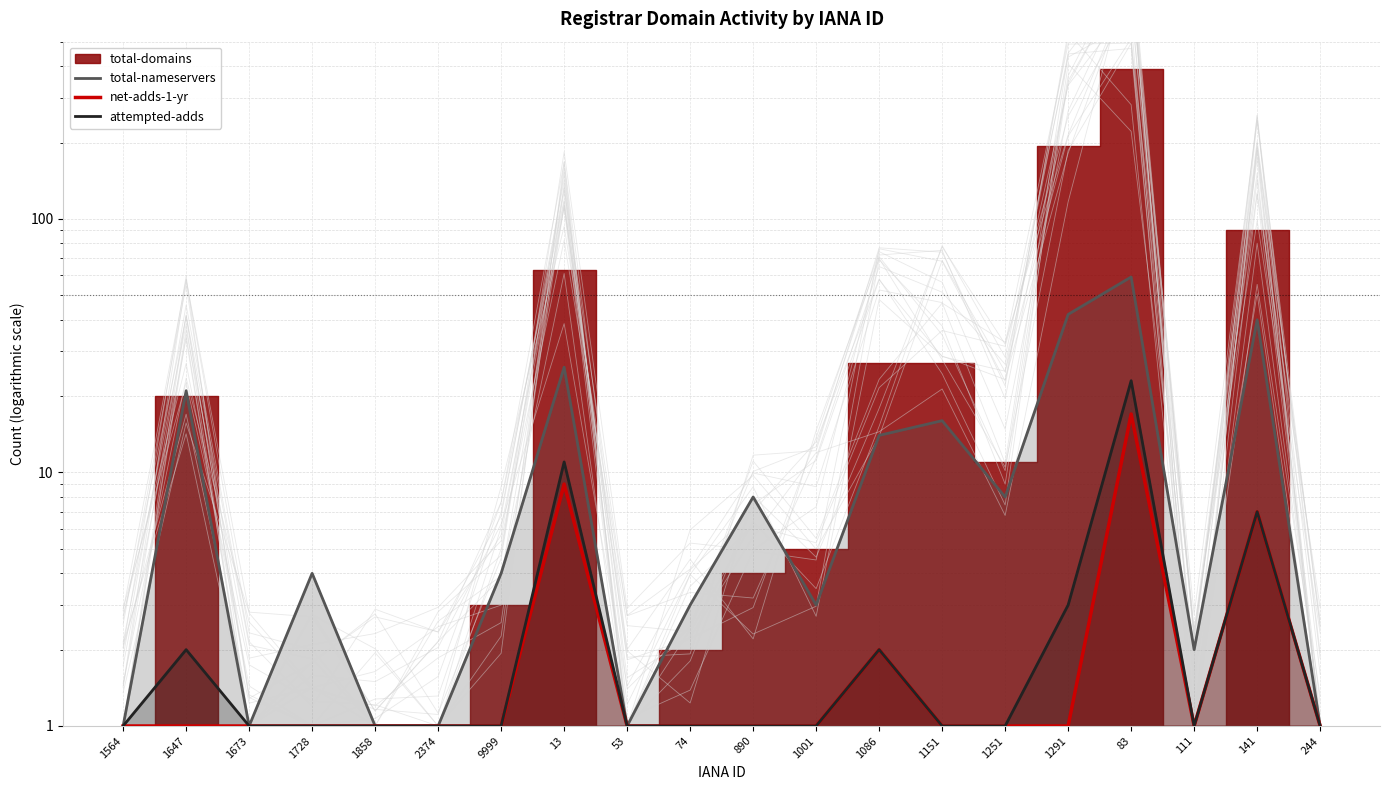

What is the label of the 9th point from the right?

1001